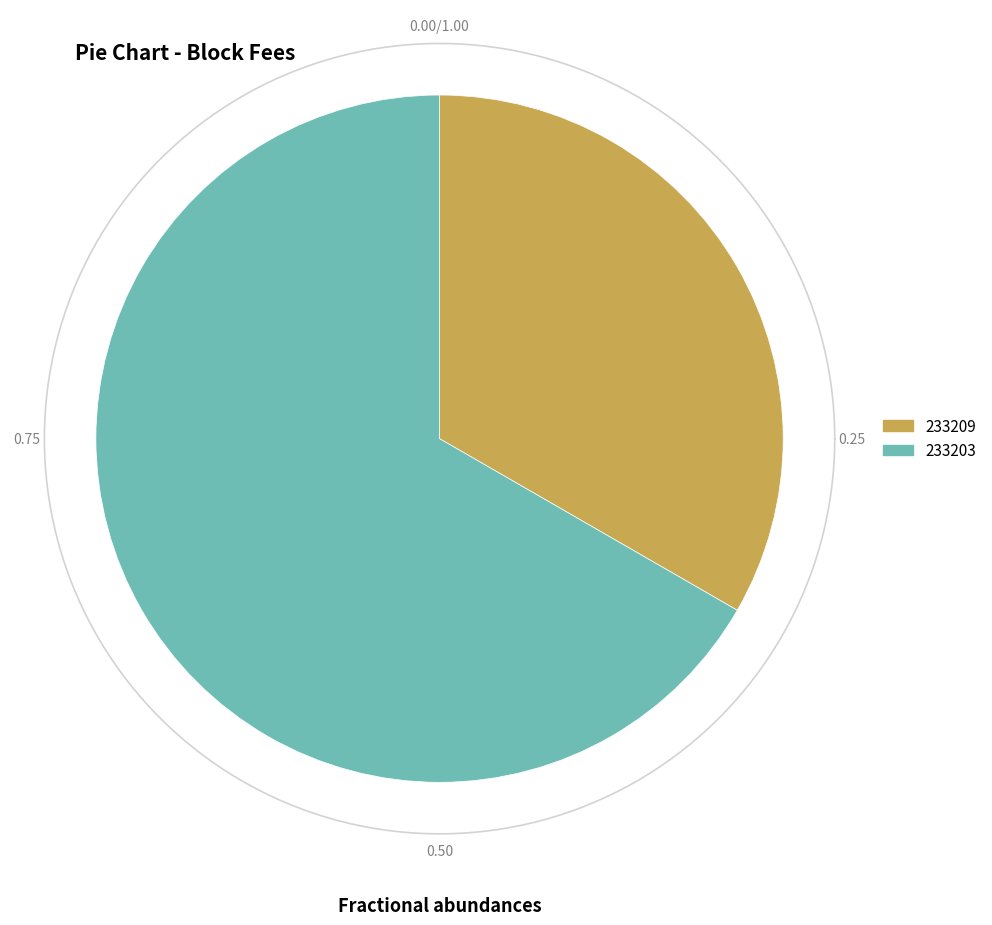

Which has a higher value, 233203 or 233209?

233203